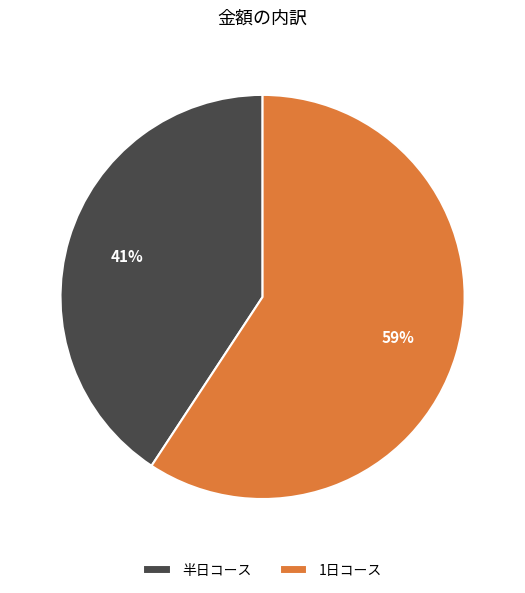

Which category has the biggest portion of the pie?

1日コース